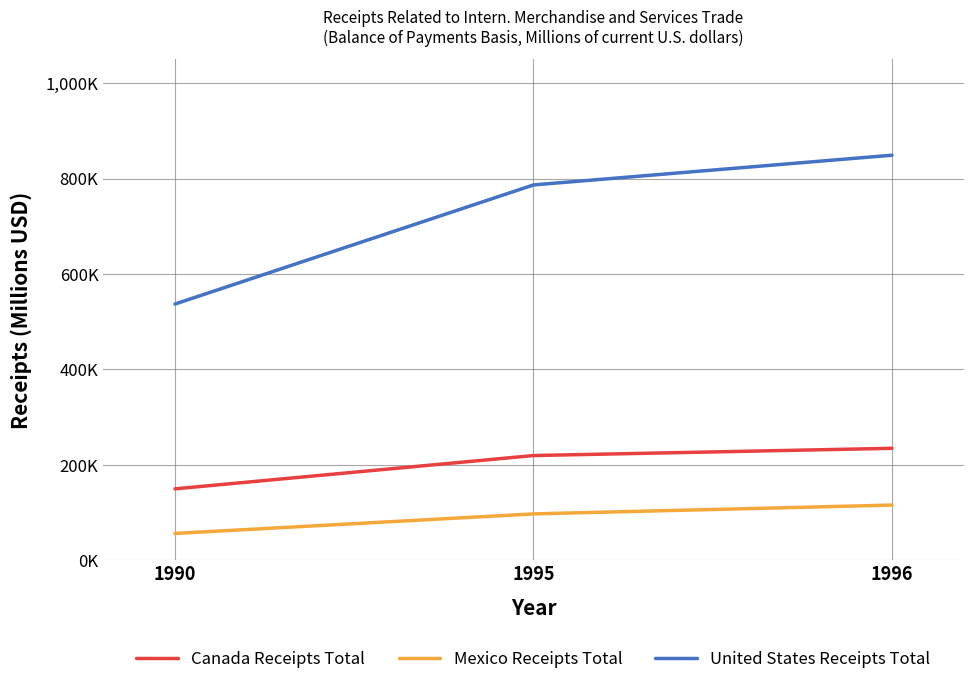

What are all the series names shown in the legend?

Canada Receipts Total, Mexico Receipts Total, United States Receipts Total